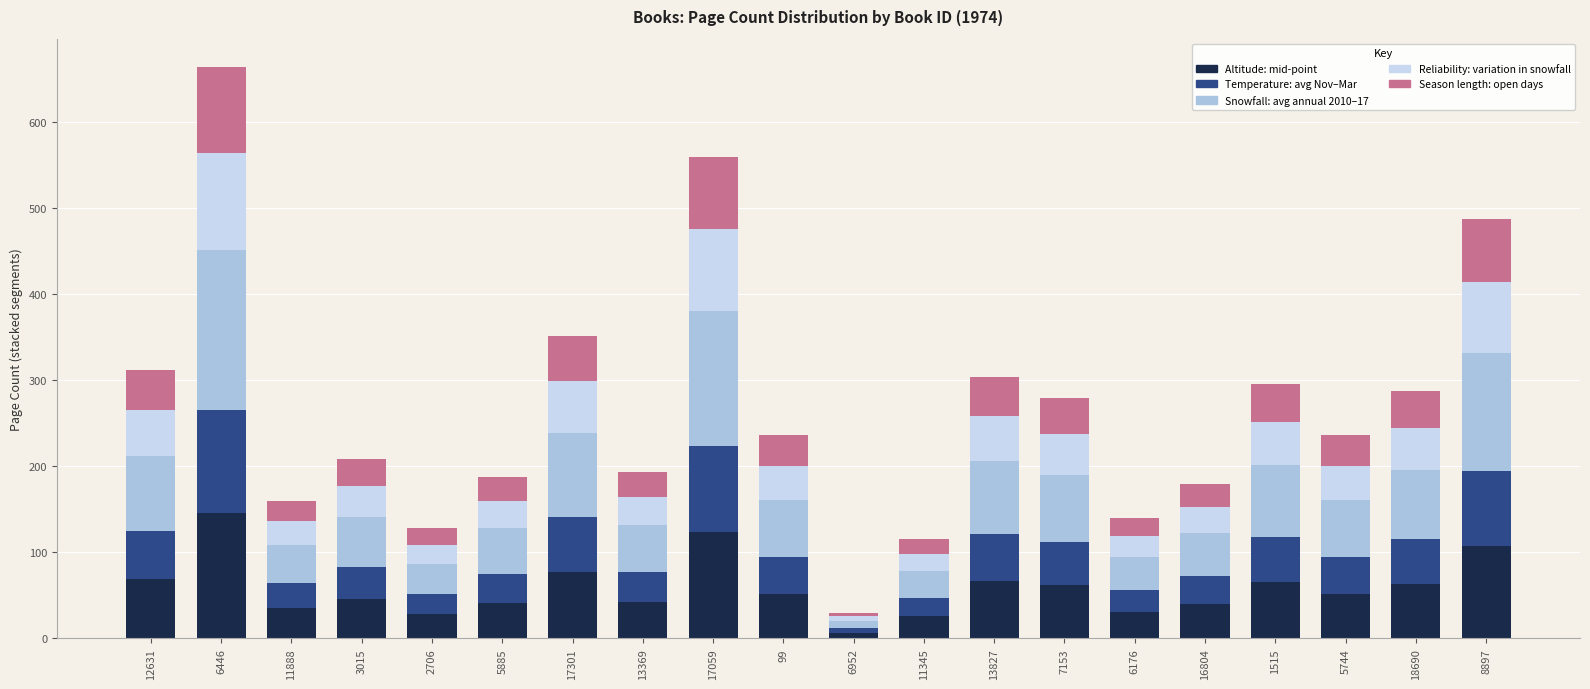

At which label does Altitude: mid-point reach its peak?

6446